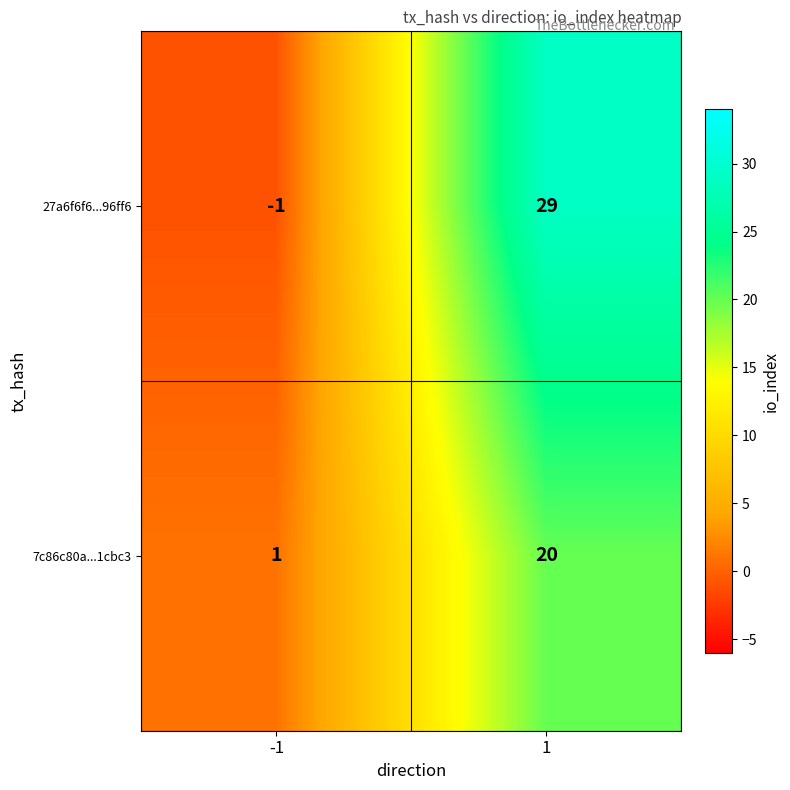

Reading right to left, transcribe all the data shown in this chart.

27a6f6f6...96ff6: 1=29	-1=-1
7c86c80a...1cbc3: 1=20	-1=1